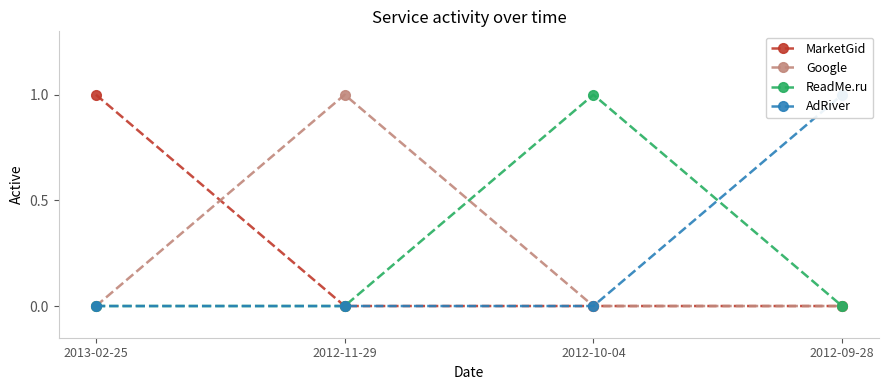

Reading right to left, transcribe all the data shown in this chart.

MarketGid: 2012-09-28=0	2012-10-04=0	2012-11-29=0	2013-02-25=1
Google: 2012-09-28=0	2012-10-04=0	2012-11-29=1	2013-02-25=0
ReadMe.ru: 2012-09-28=0	2012-10-04=1	2012-11-29=0	2013-02-25=0
AdRiver: 2012-09-28=1	2012-10-04=0	2012-11-29=0	2013-02-25=0